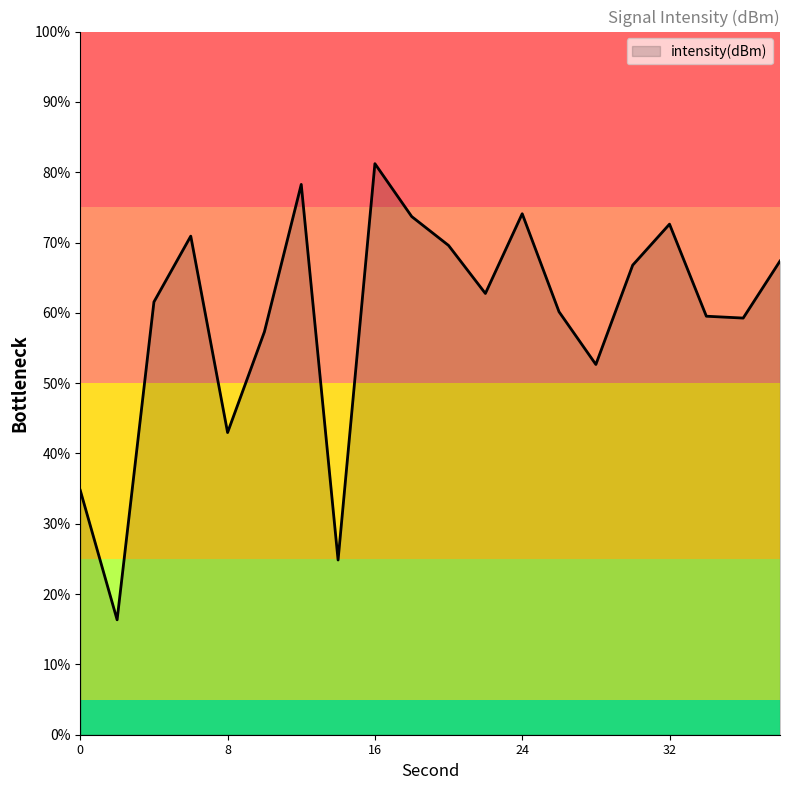

What is the greatest value displayed?

81.2